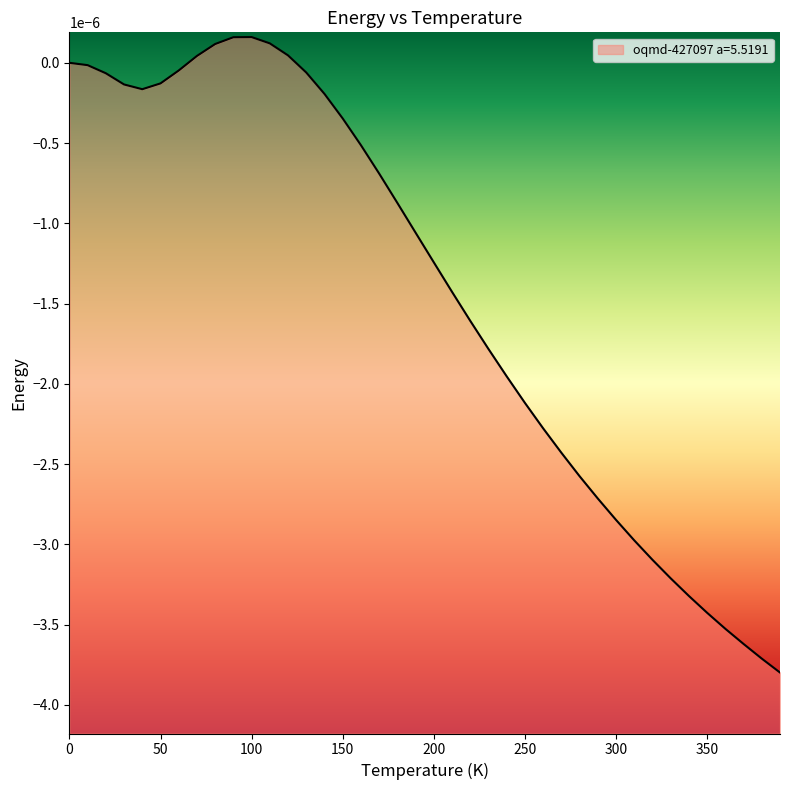

What position from the right is 210.0?

19